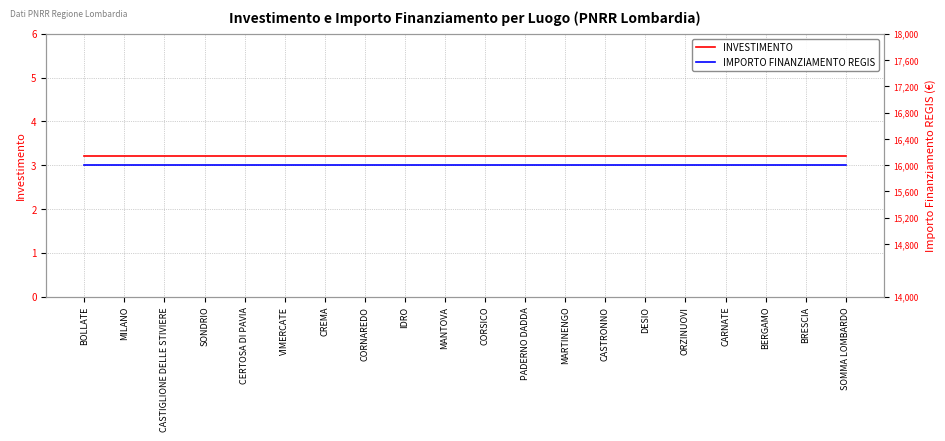

At which category is the sum across all series the highest?

BOLLATE